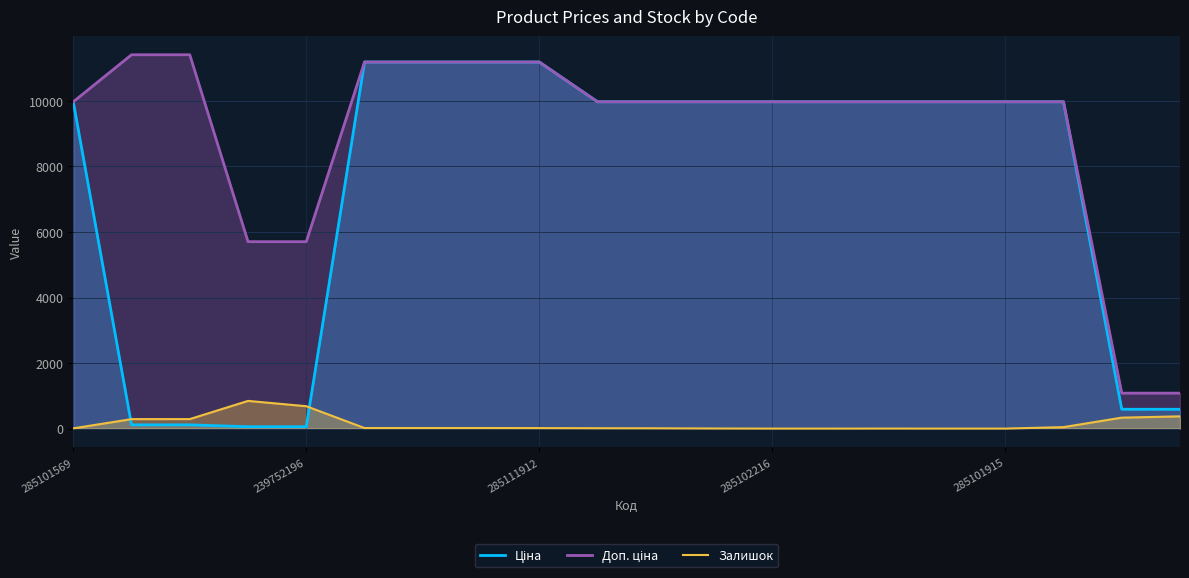

How many values in the Залишок series exceed 17?

7